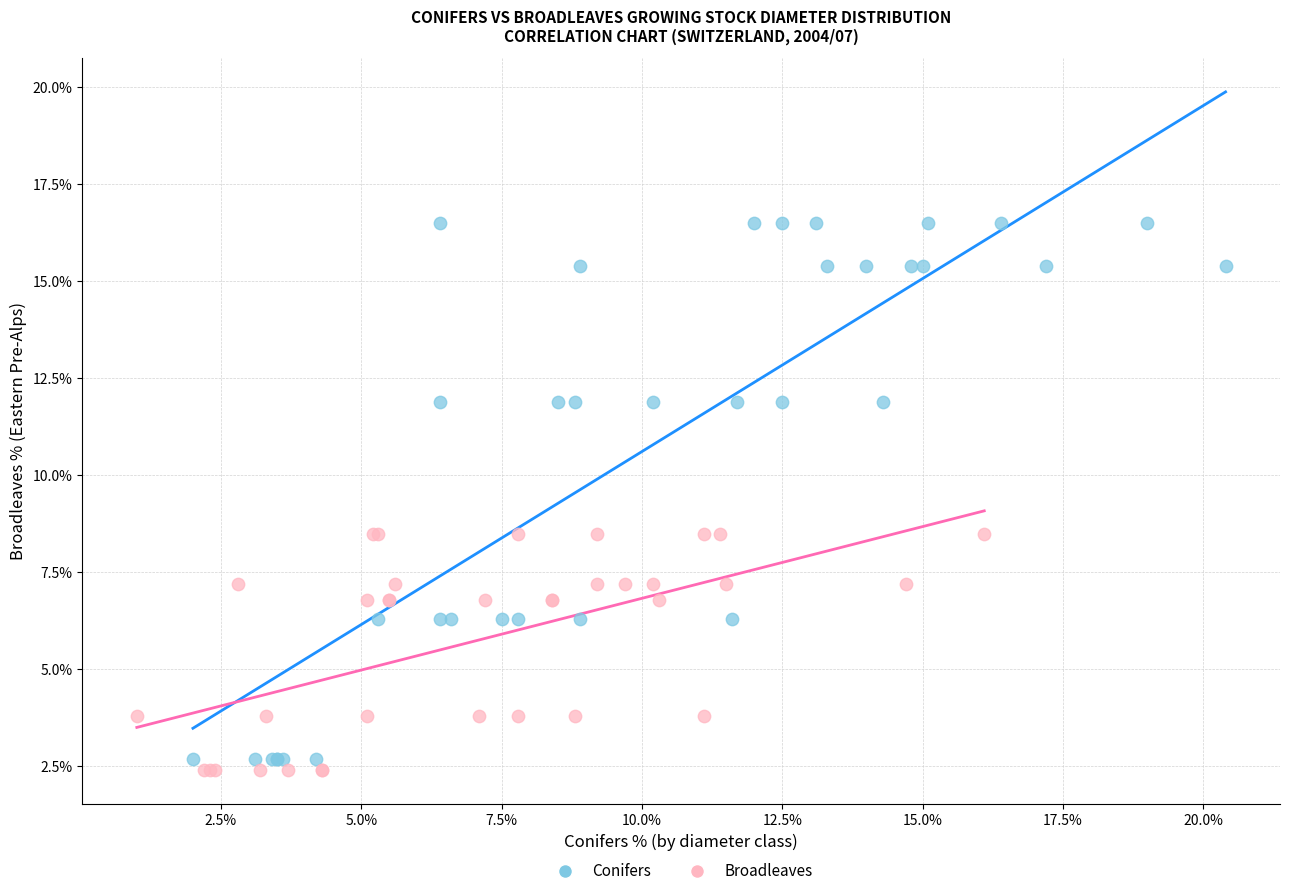

Which series reaches the maximum Y coordinate?

Conifers